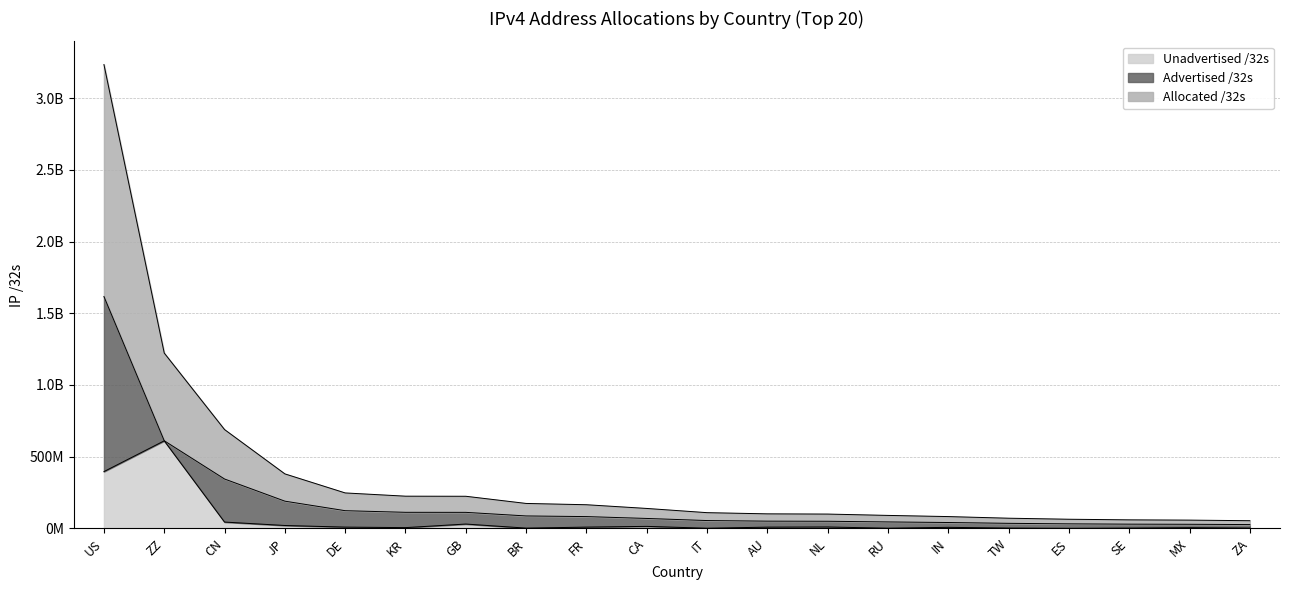

What are all the series names shown in the legend?

Unadvertised /32s, Advertised /32s, Allocated /32s